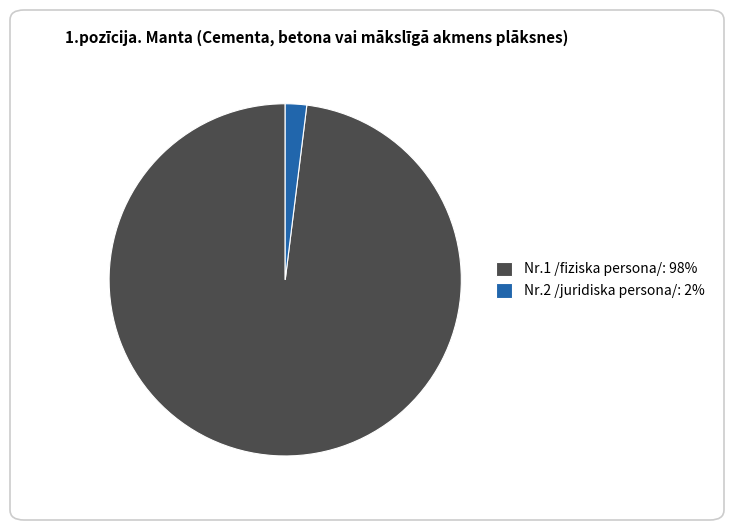

Which category accounts for the majority?

Nr.1 /fiziska persona/: 98%